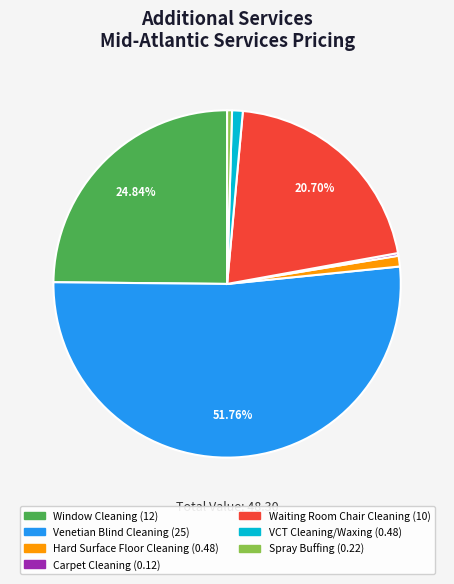

Which slice is the largest?

Venetian Blind Cleaning